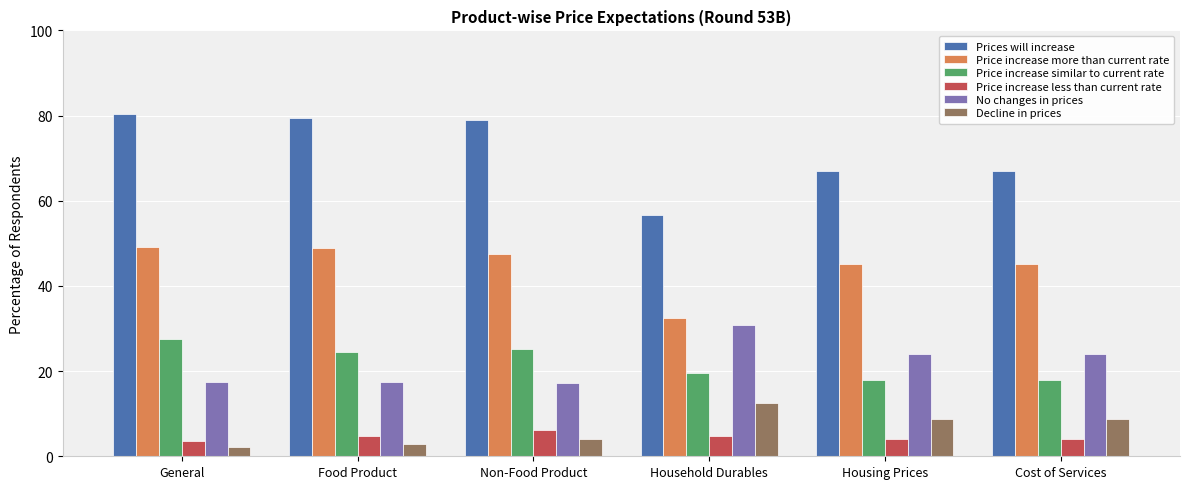

True or false: Decline in prices has a value of 12.5 at Household Durables.

True